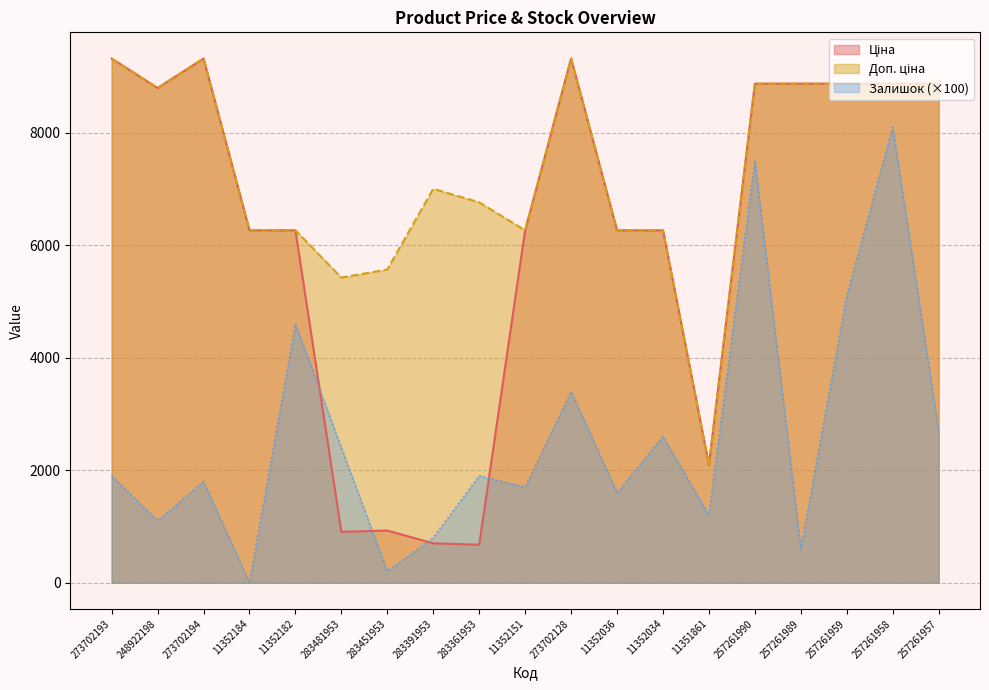

After their last crossing, which series has the higher values: Залишок or Ціна?

Ціна